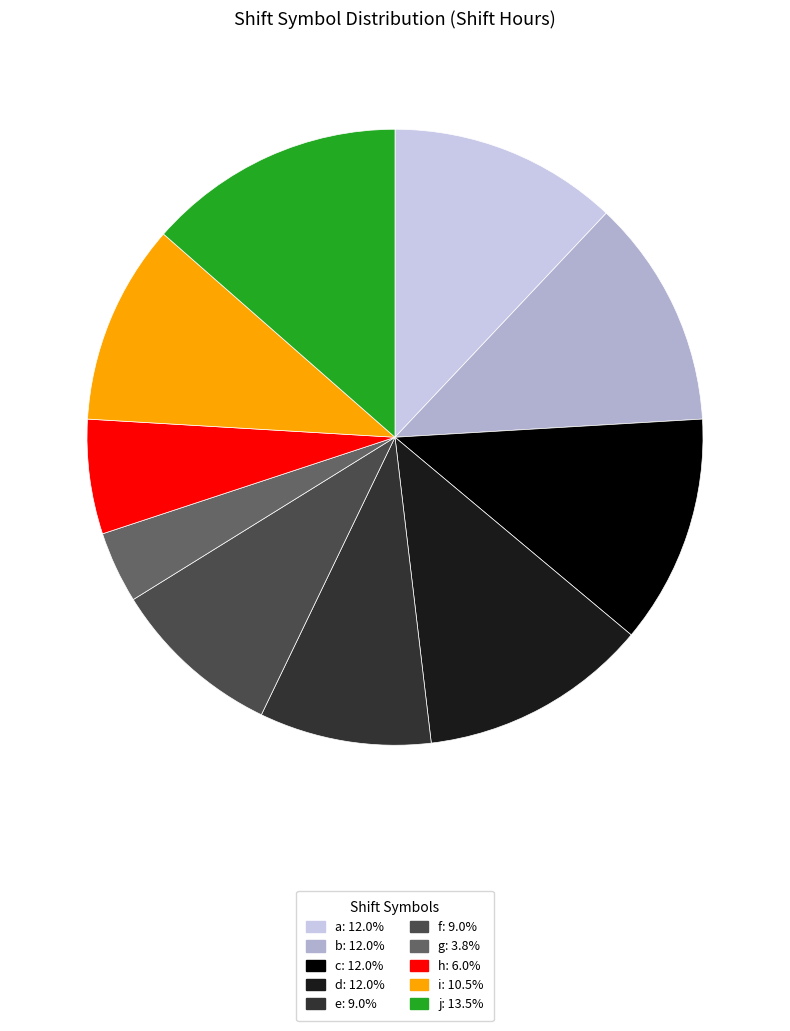

Which has a higher value, h or a?

a